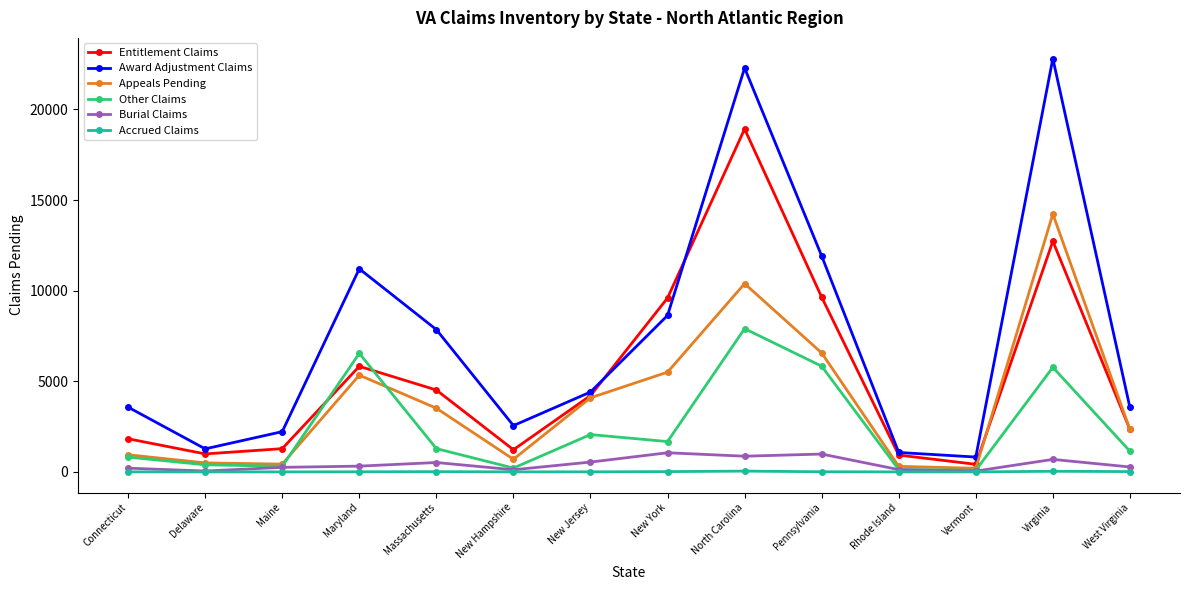

True or false: Award Adjustment Claims has more than 1 points higher than both neighbors.

True